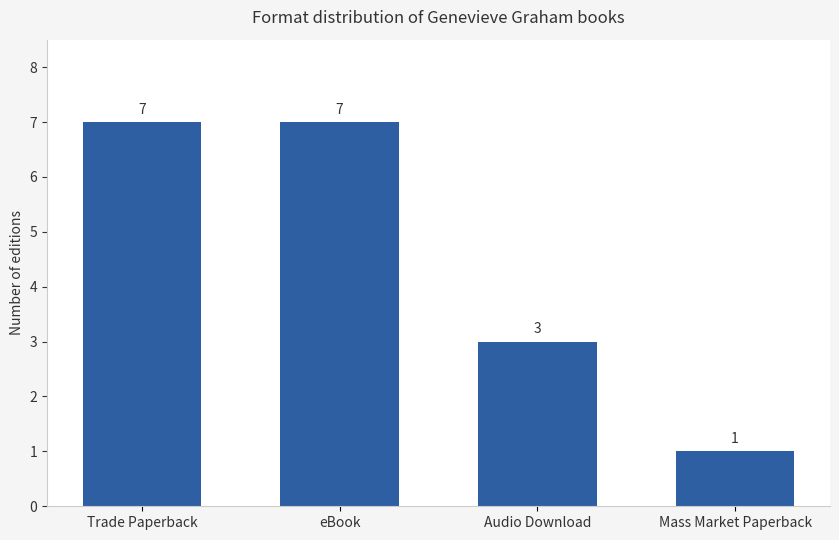

What is the minimum value shown in the chart?

1